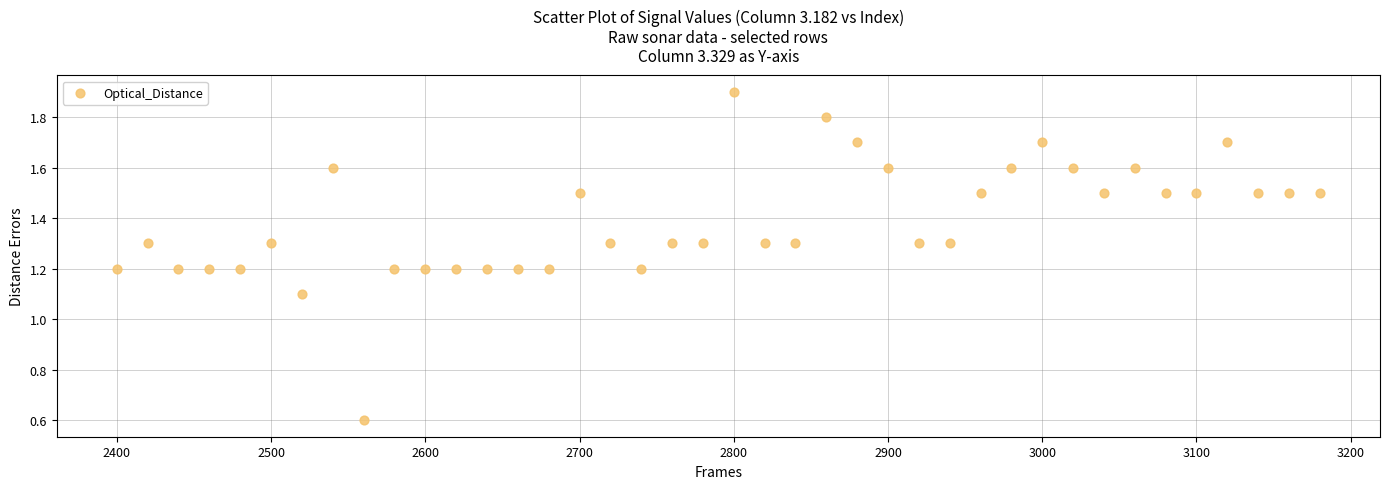

What is the range of Y values (max minus min)?

1.3